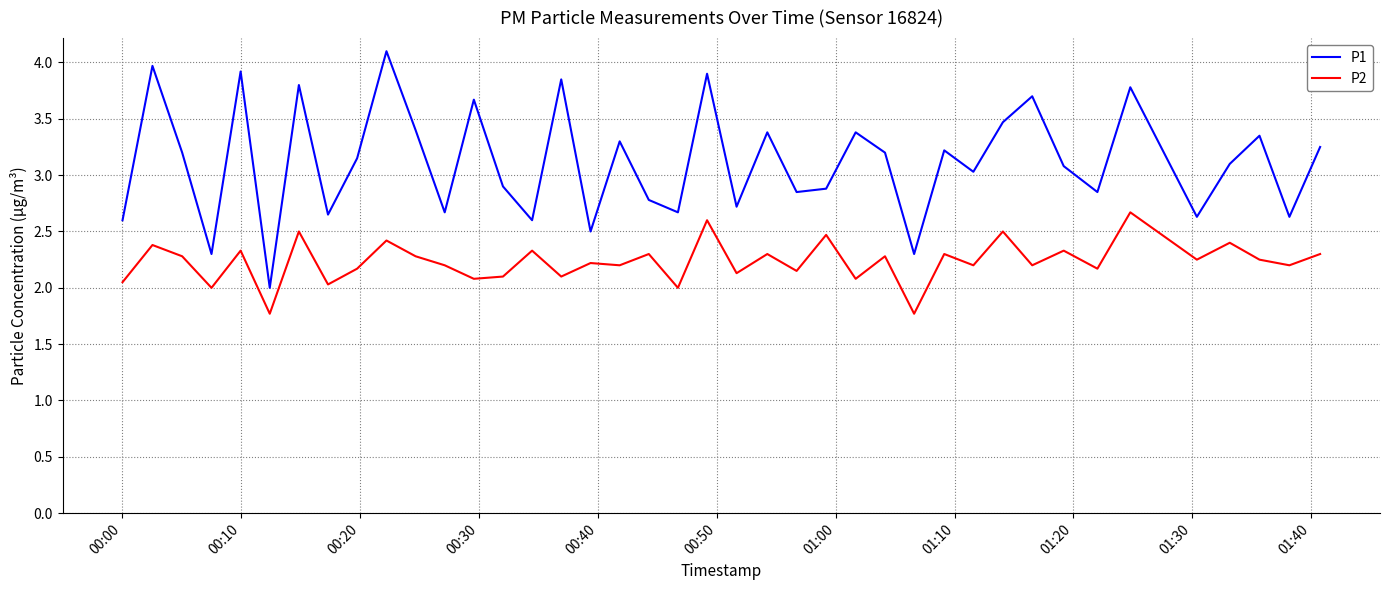

Which series has the largest range (max minus min)?

P1